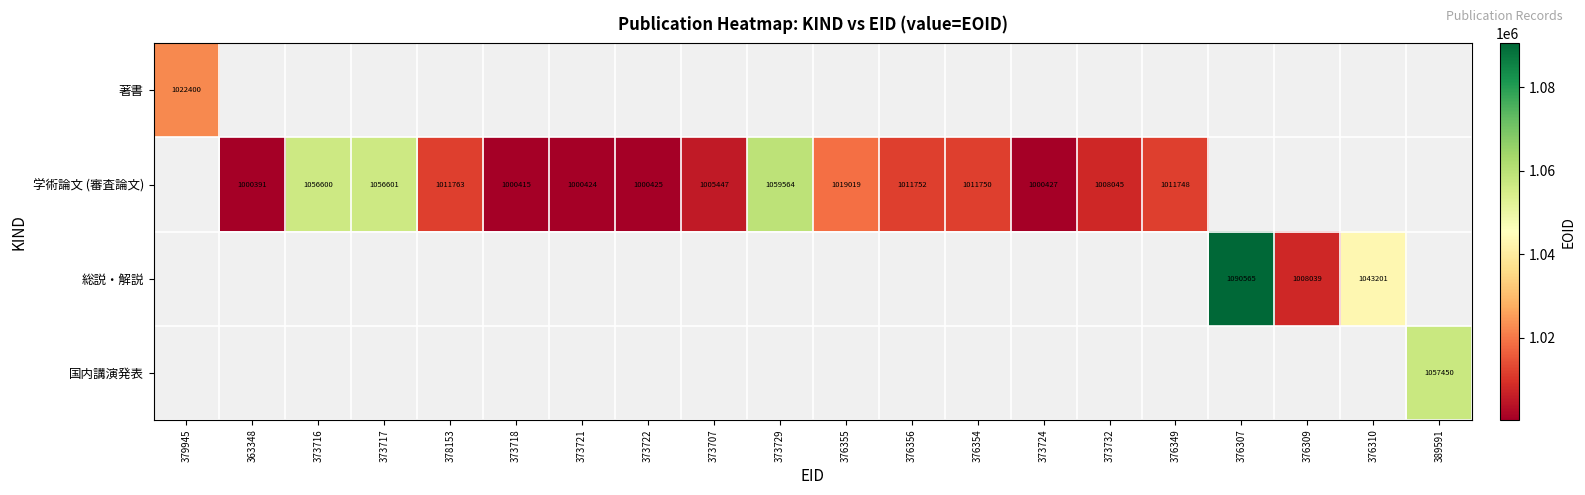

Is the value of 学術論文 (審査論文) at 376354 greater than the value of 国内講演発表 at 389591?

No